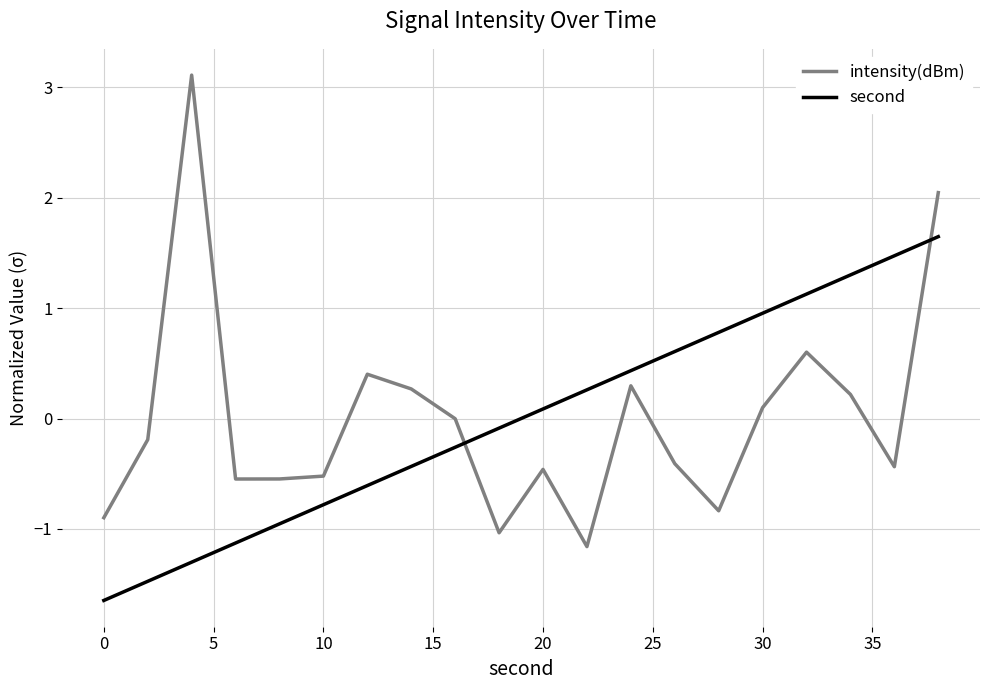

Which series has the largest range (max minus min)?

intensity(dBm)